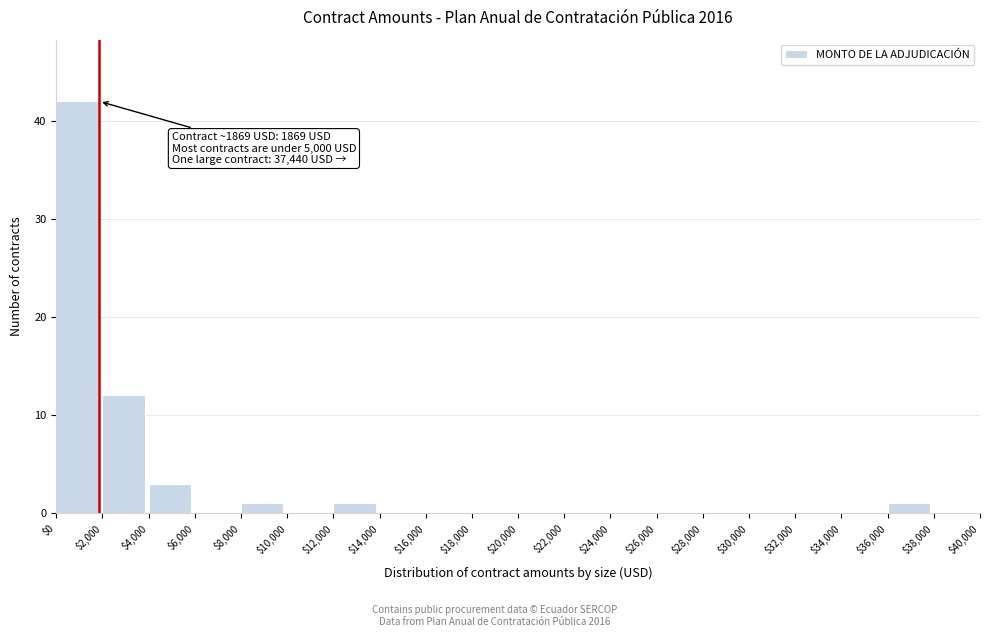

Which range on the x-axis has the tallest bar?

$0 to $2,000